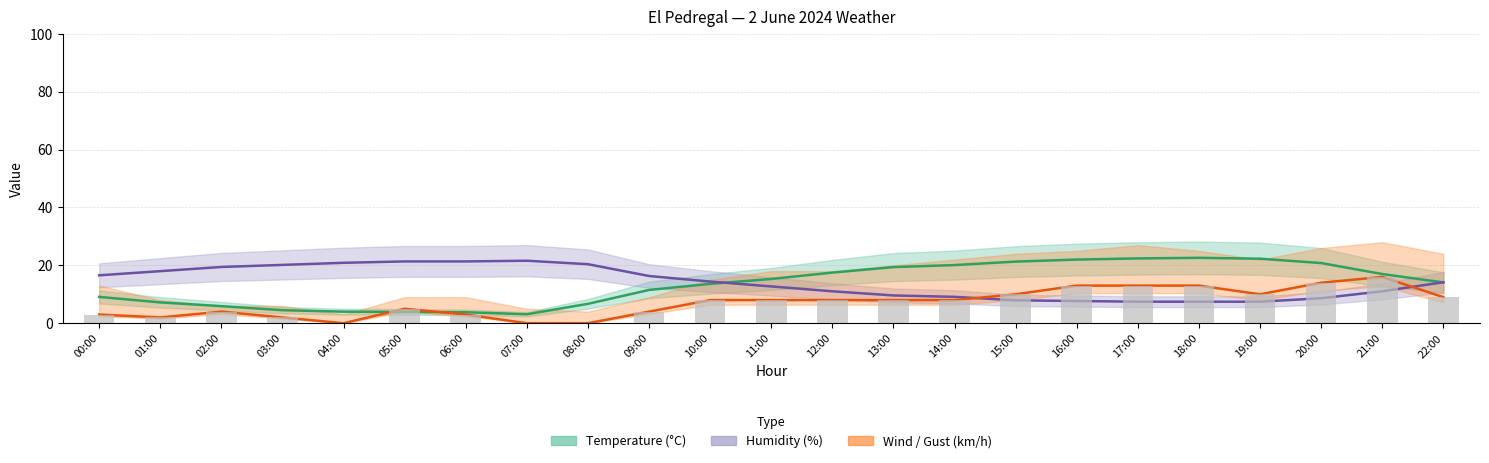

At which label does Temperature (C) reach its peak?

18:00